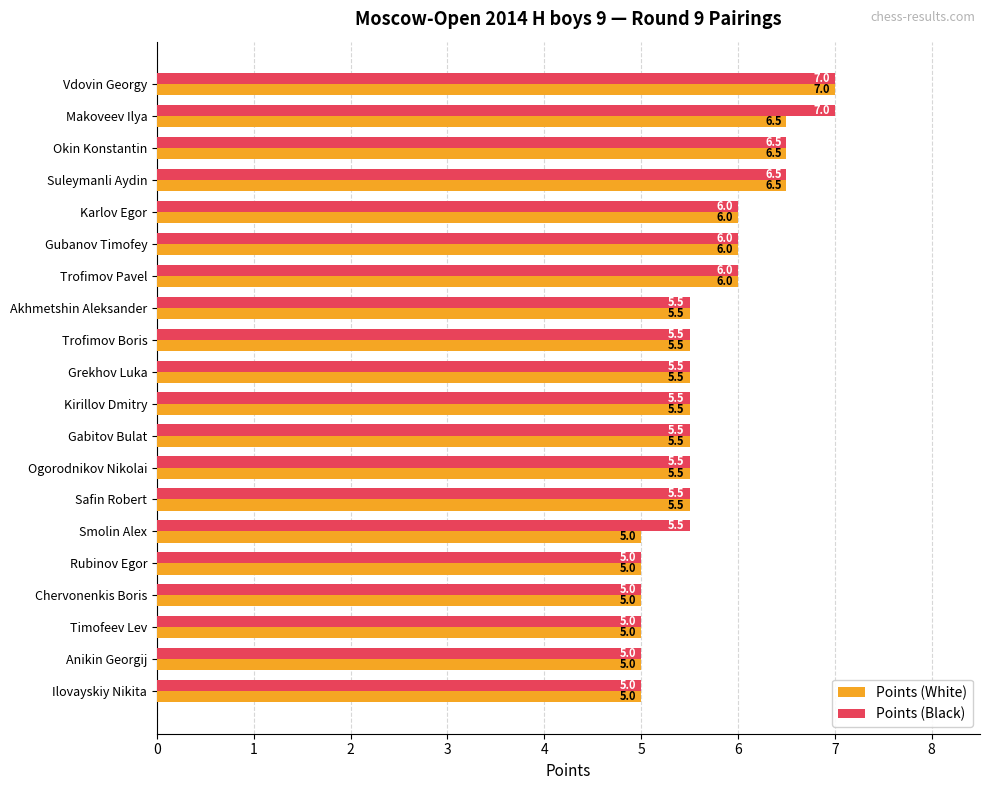

Between Makoveev Ilya and Anikin Georgij, which series saw the biggest shift?

Points (Black)